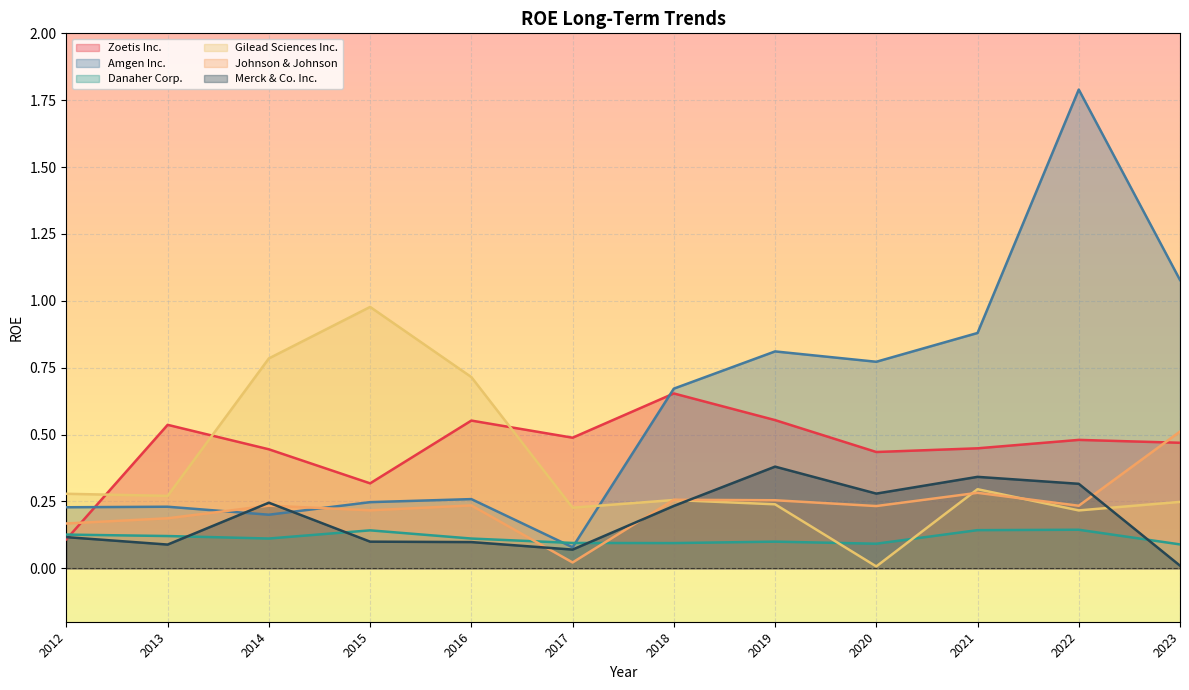

Which series has the largest range (max minus min)?

Amgen Inc.